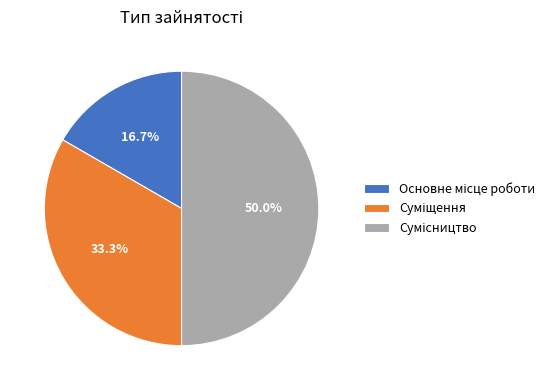

Does any single category account for the majority?

No